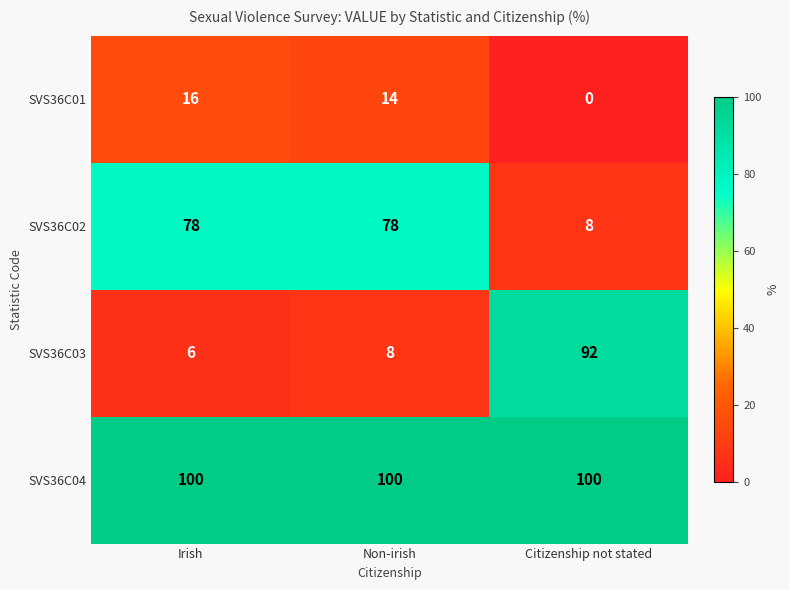

What is the difference between the highest and lowest values at Non-irish?

92